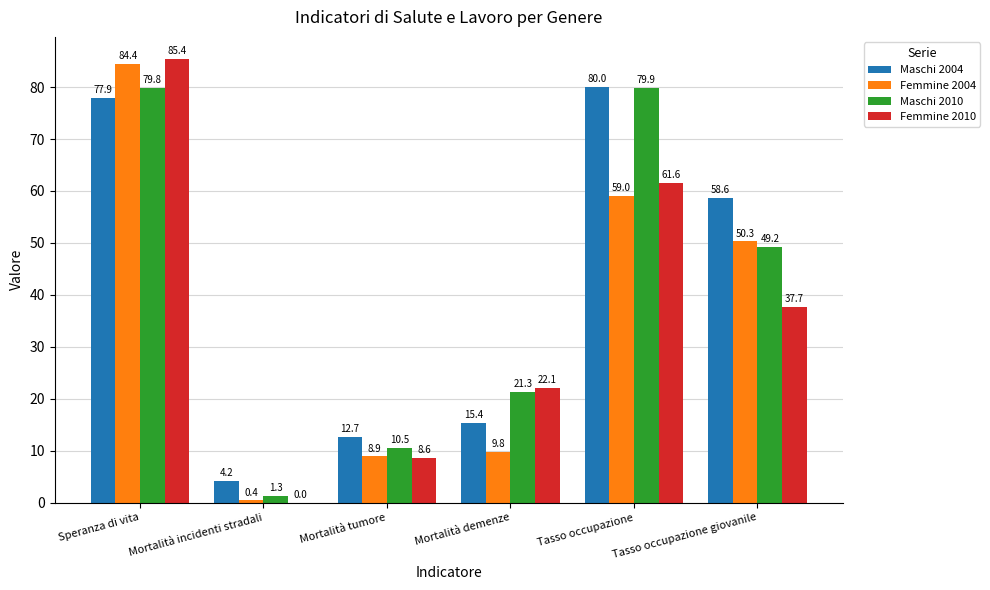

At which category is the sum across all series the highest?

Speranza di vita